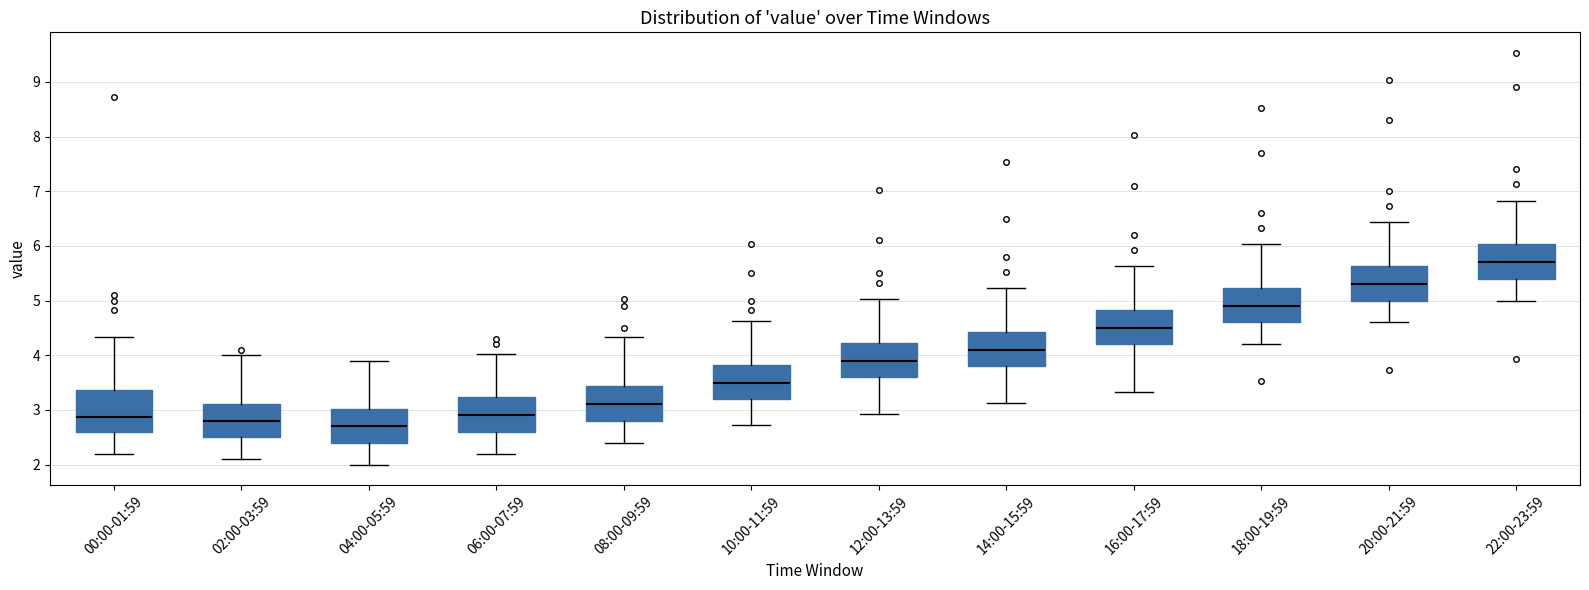

Reading left to right, read every box against the y-axis: the position of its median line, the range the box covers, and the ends of its whiskers. The values are not printed on the chart, so give them approximately, as read against the axis.

00:00-01:59: median 2.9, box 2.6 to 3.4, whiskers 2.2 to 4.3
02:00-03:59: median 2.8, box 2.5 to 3.1, whiskers 2.1 to 4.0
04:00-05:59: median 2.7, box 2.4 to 3.0, whiskers 2.0 to 3.9
06:00-07:59: median 2.9, box 2.6 to 3.2, whiskers 2.2 to 4.0
08:00-09:59: median 3.1, box 2.8 to 3.4, whiskers 2.4 to 4.3
10:00-11:59: median 3.5, box 3.2 to 3.8, whiskers 2.7 to 4.6
12:00-13:59: median 3.9, box 3.6 to 4.2, whiskers 2.9 to 5.0
14:00-15:59: median 4.1, box 3.8 to 4.4, whiskers 3.1 to 5.2
16:00-17:59: median 4.5, box 4.2 to 4.8, whiskers 3.3 to 5.6
18:00-19:59: median 4.9, box 4.6 to 5.2, whiskers 4.2 to 6.0
20:00-21:59: median 5.3, box 5.0 to 5.6, whiskers 4.6 to 6.4
22:00-23:59: median 5.7, box 5.4 to 6.0, whiskers 5.0 to 6.8